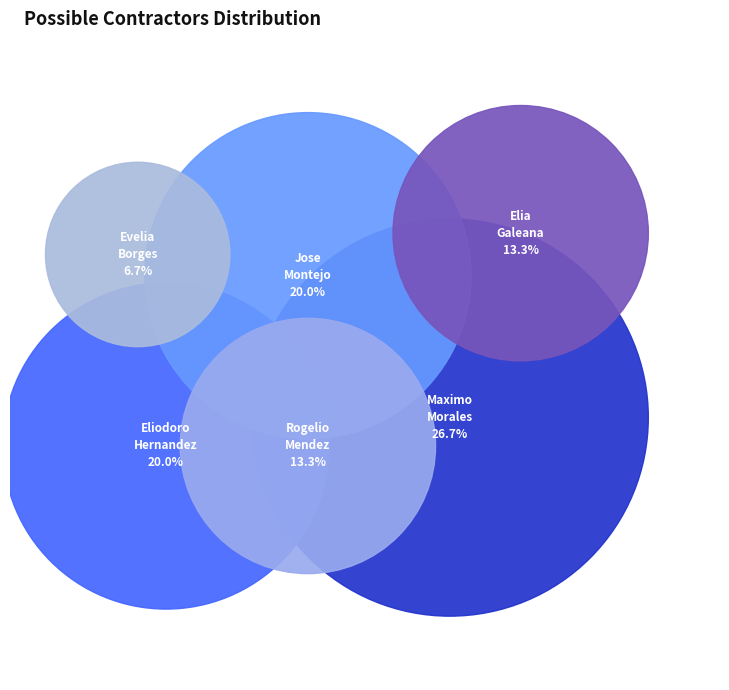

To the nearest percent, what is the combined percentage of Rogelio Balan Mendez and Evelia Jimenez Borges?

20%